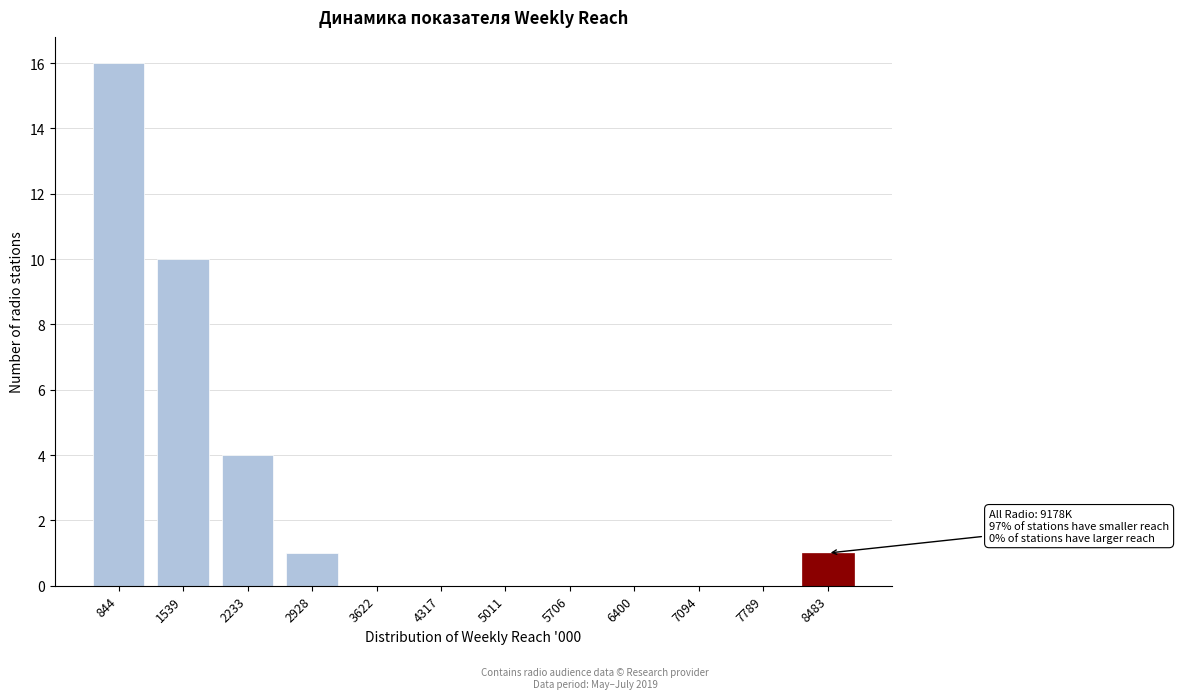

Reading left to right, transcribe all the data shown in this chart.

844=16	1539=10	2233=4	2928=1	3622=0	4317=0	5011=0	5706=0	6400=0	7094=0	7789=0	8483=1